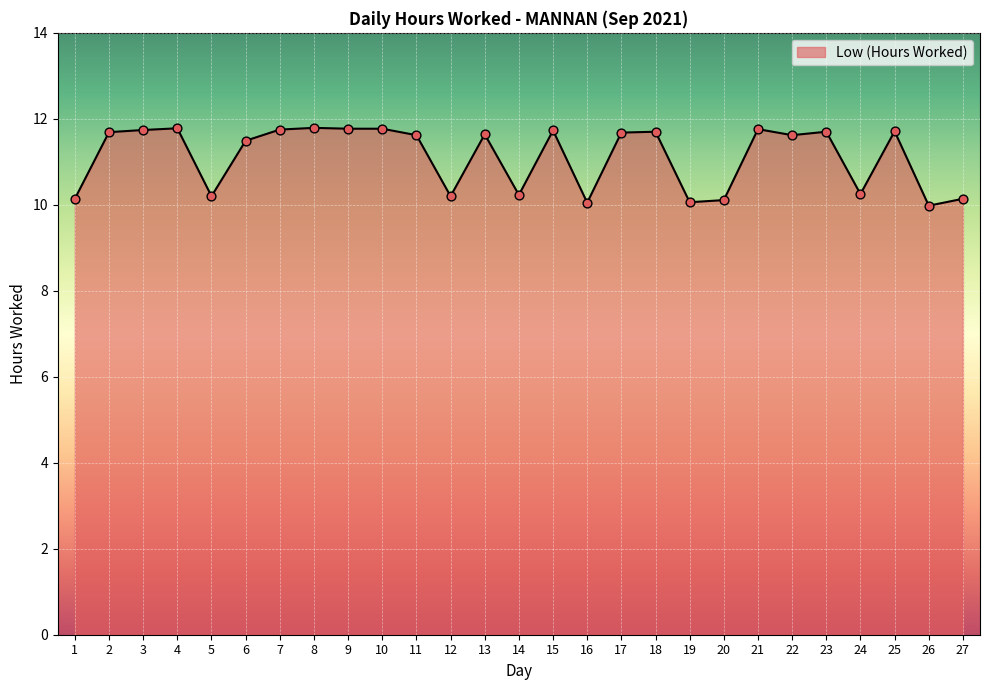

What is the change in value from 22 to 23?

+0.1